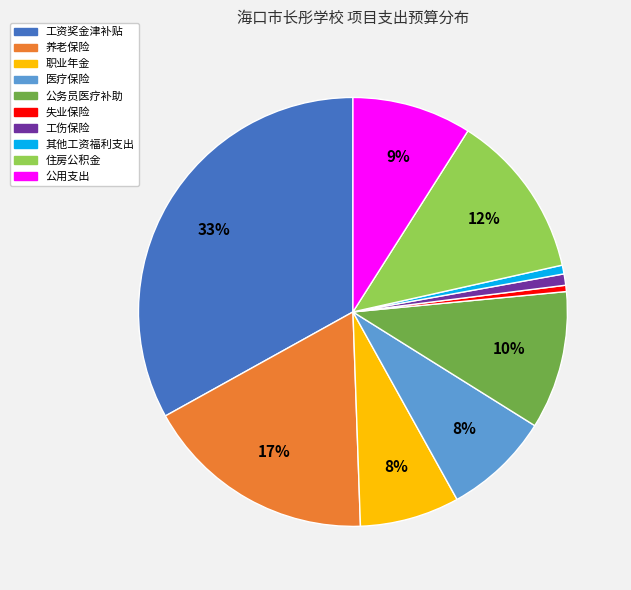

Does 养老保险 account for over 50% of the chart?

No